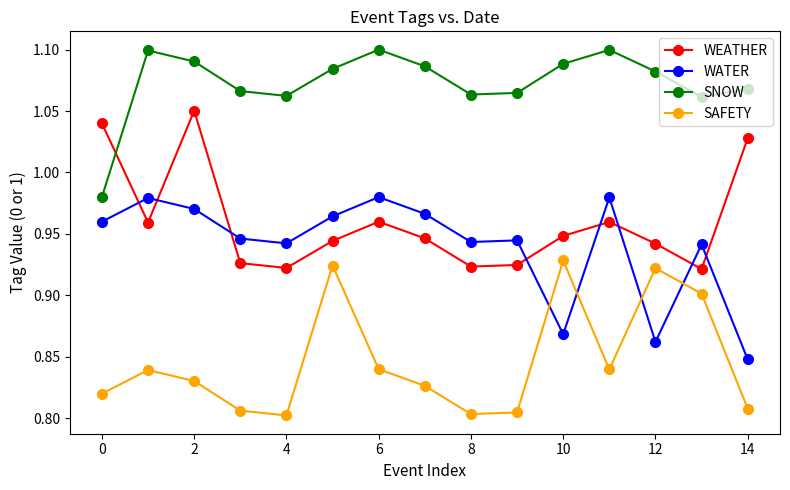

How many times do SAFETY and WATER cross each other?

4